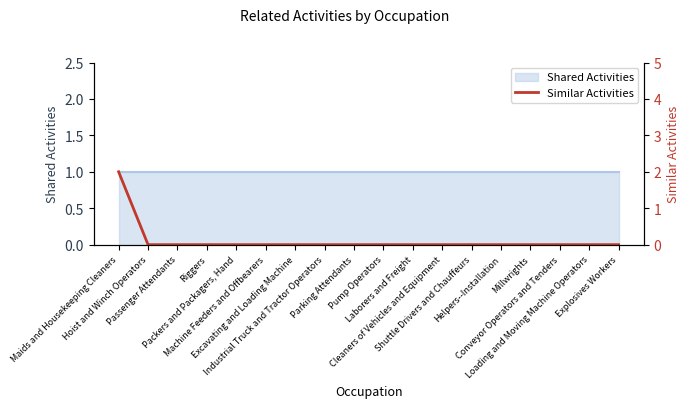

What position from the left is Industrial Truck and Tractor Operators?

8